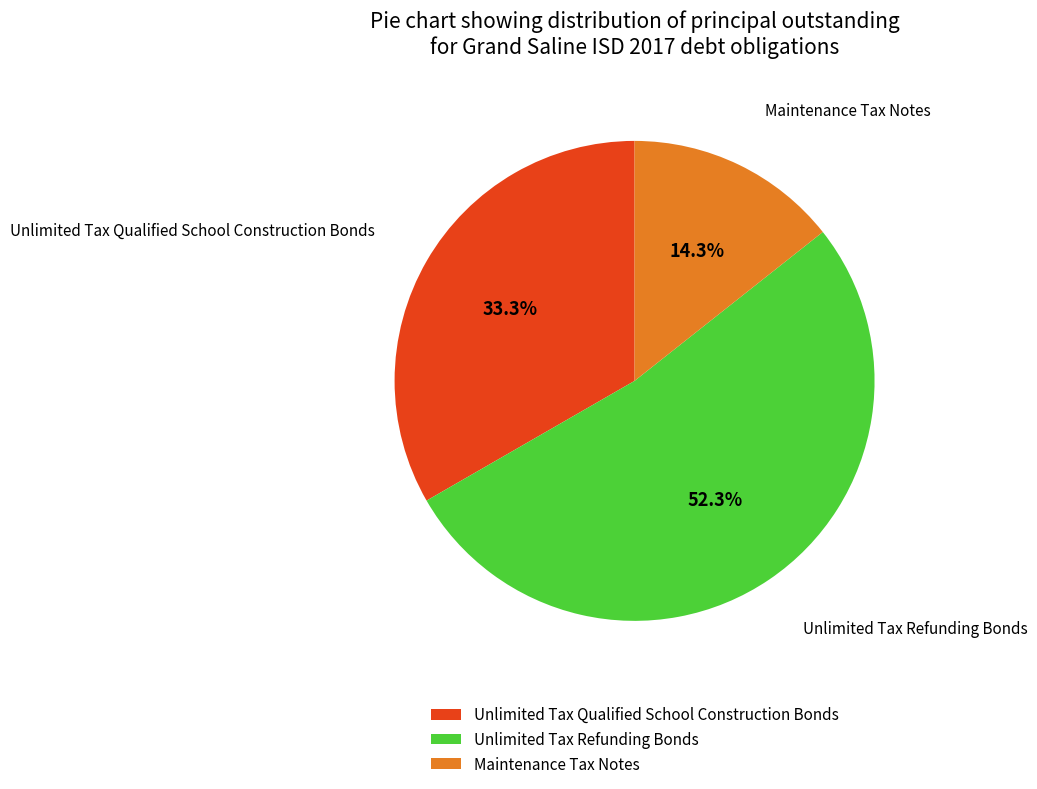

Which slice represents more than half of the pie?

Unlimited Tax Refunding Bonds